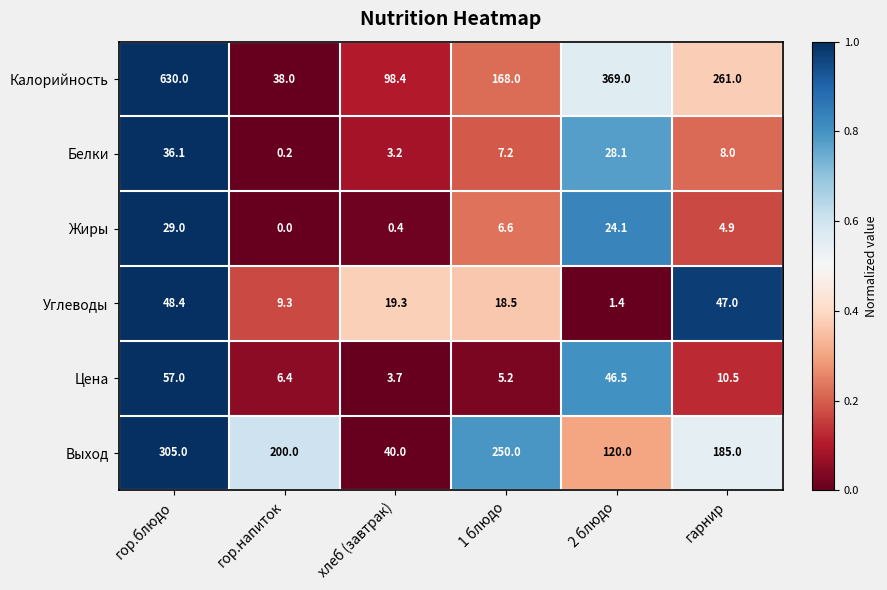

Is the value of Углеводы at гарнир greater than the value of Выход at 2 блюдо?

No